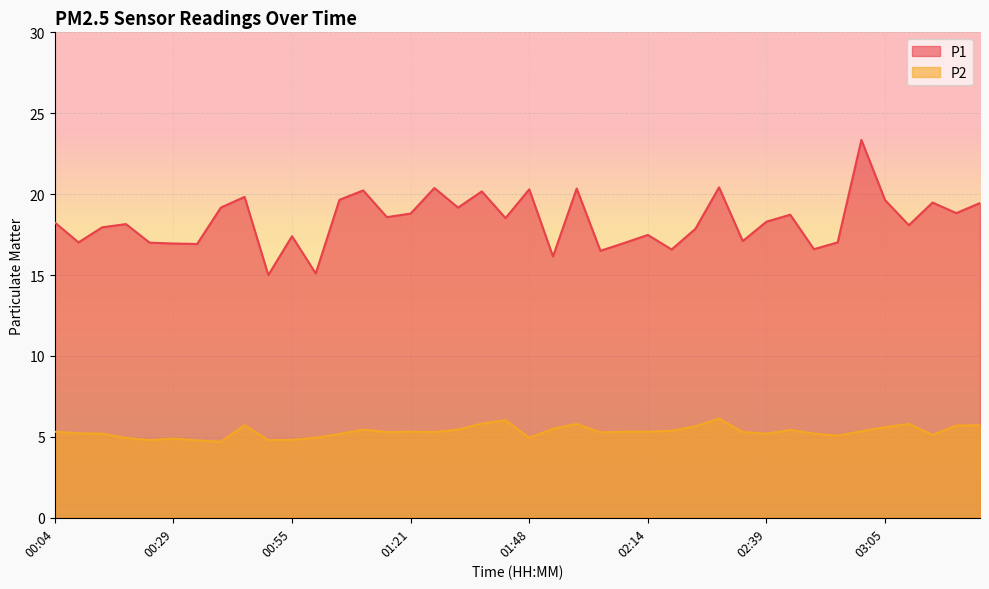

At which label does P2 reach its peak?

02:29